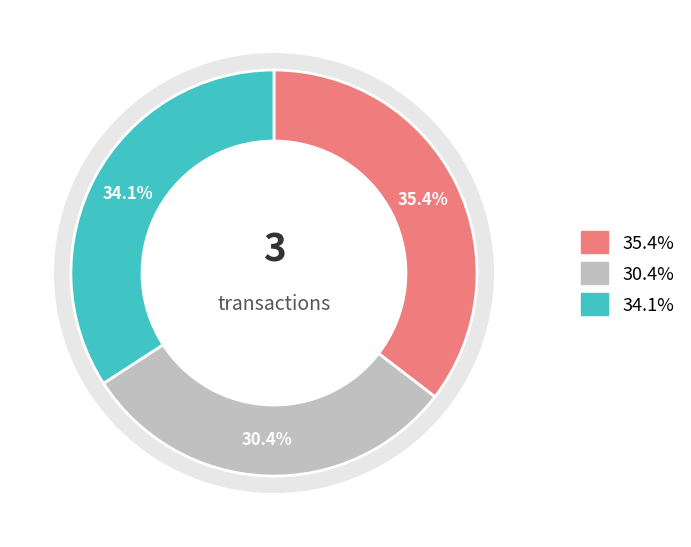

To the nearest percent, what is the difference between the largest and smallest slice percentages?

5%